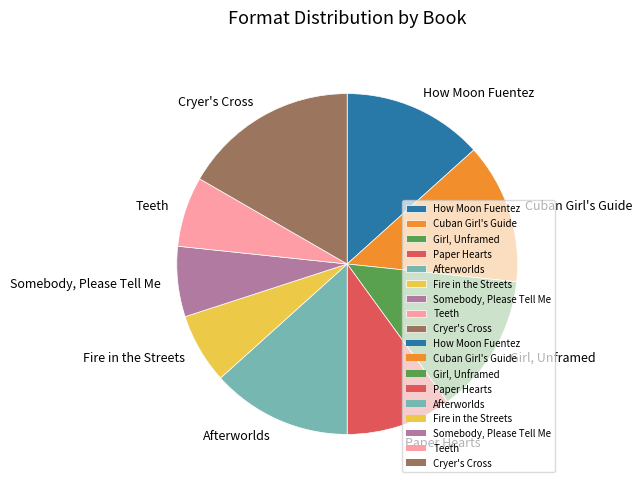

Is Fire in the Streets the majority of the pie?

No